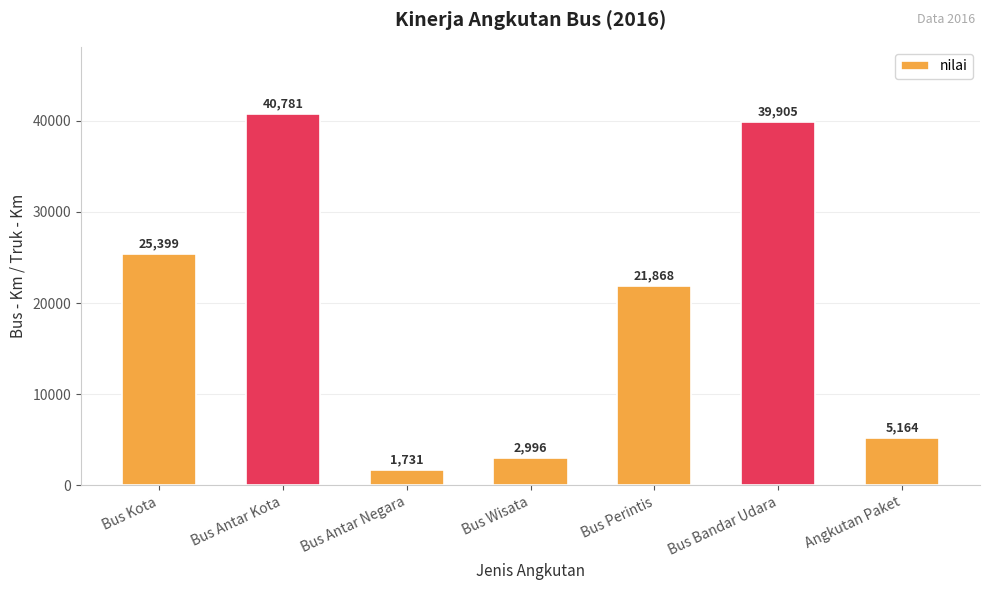

What is the label of the 3rd bar from the left?

Bus Antar Negara